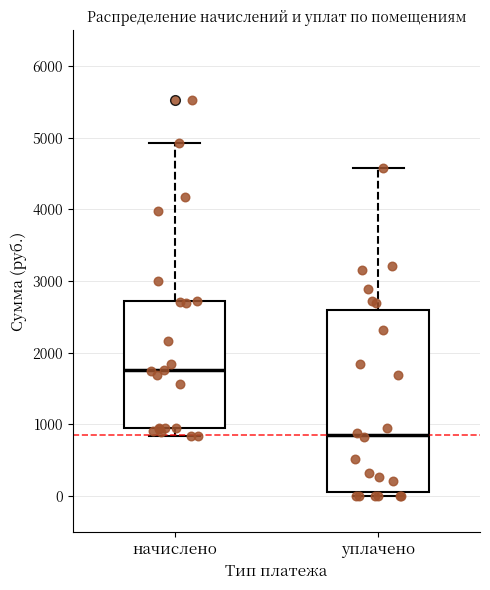

Reading left to right, transcribe this box plot: for each box, give where its median line is, the range the box spans, and where its two whiskers end, as read against the y-axis. The values are not printed on the chart, so give them approximately, as read against the axis.

начислено: median 1800, box 900 to 2700, whiskers 800 to 4900
уплачено: median 800, box 100 to 2600, whiskers 0 to 4600